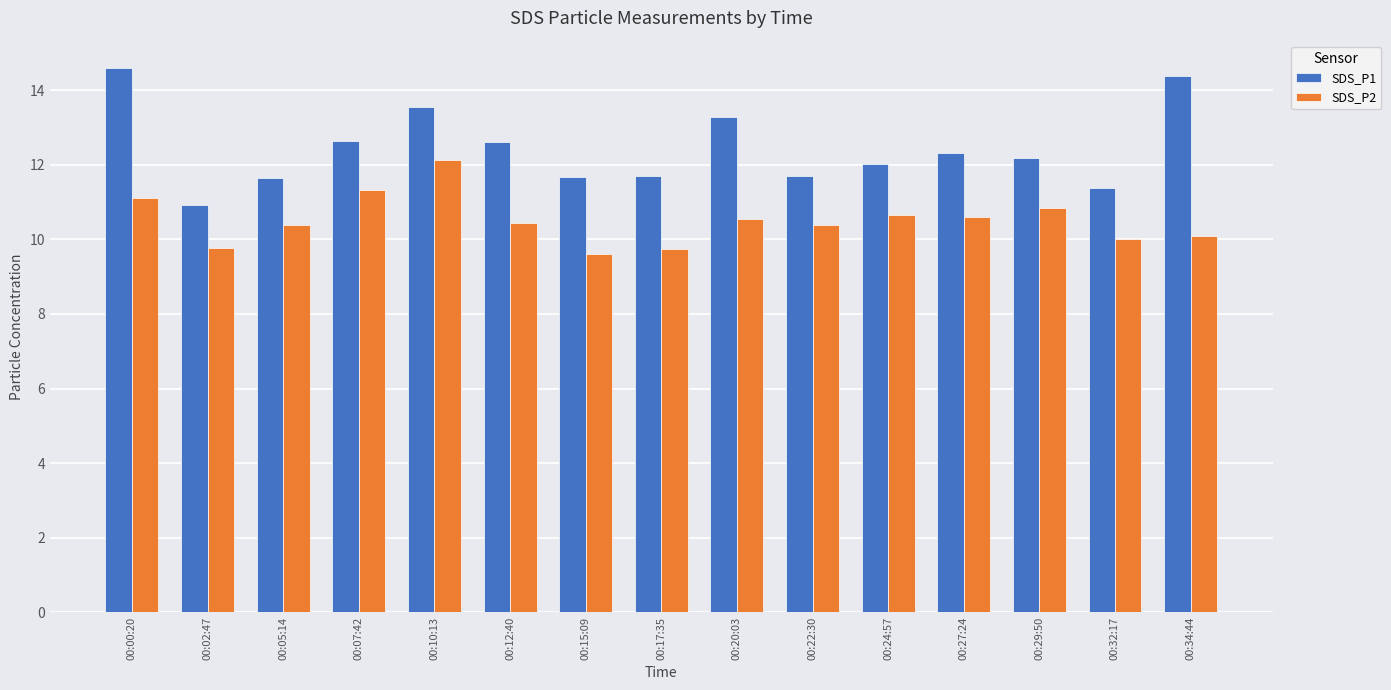

Is the value of SDS_P1 at 00:07:42 greater than the value of SDS_P2 at 00:22:30?

Yes